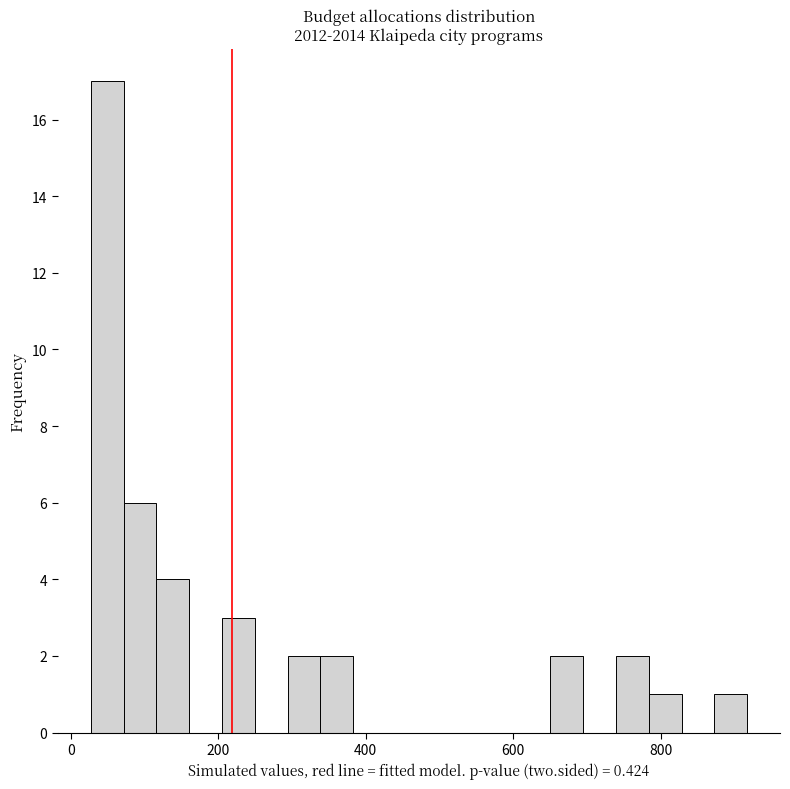

Around what value on the x-axis is the tallest bar? Give the approximate position of its centre, as read against the axis.

40